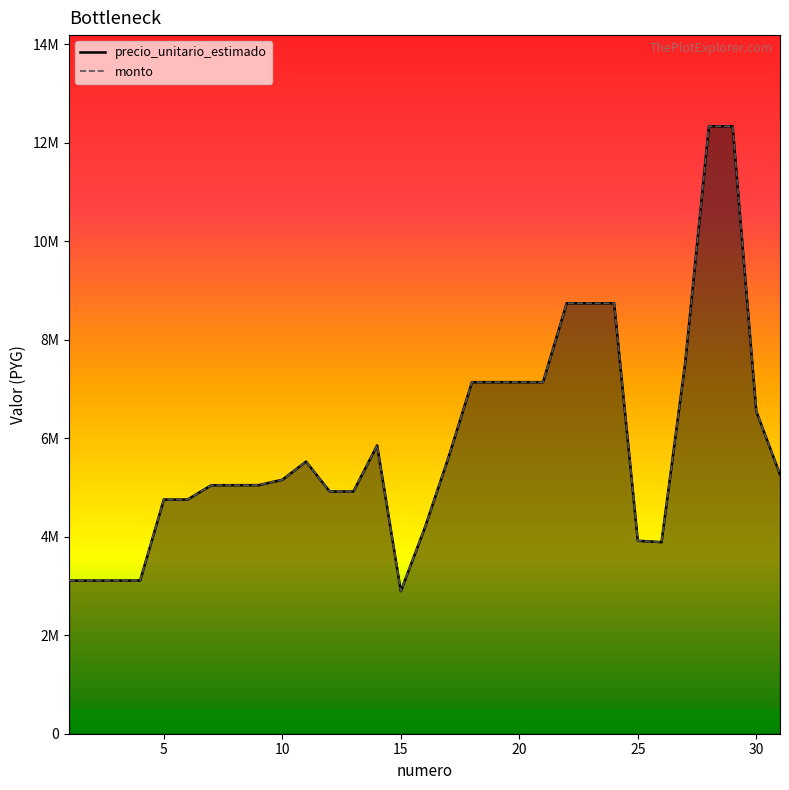

What is the value of the monto point at the 5th from the left?

4754066